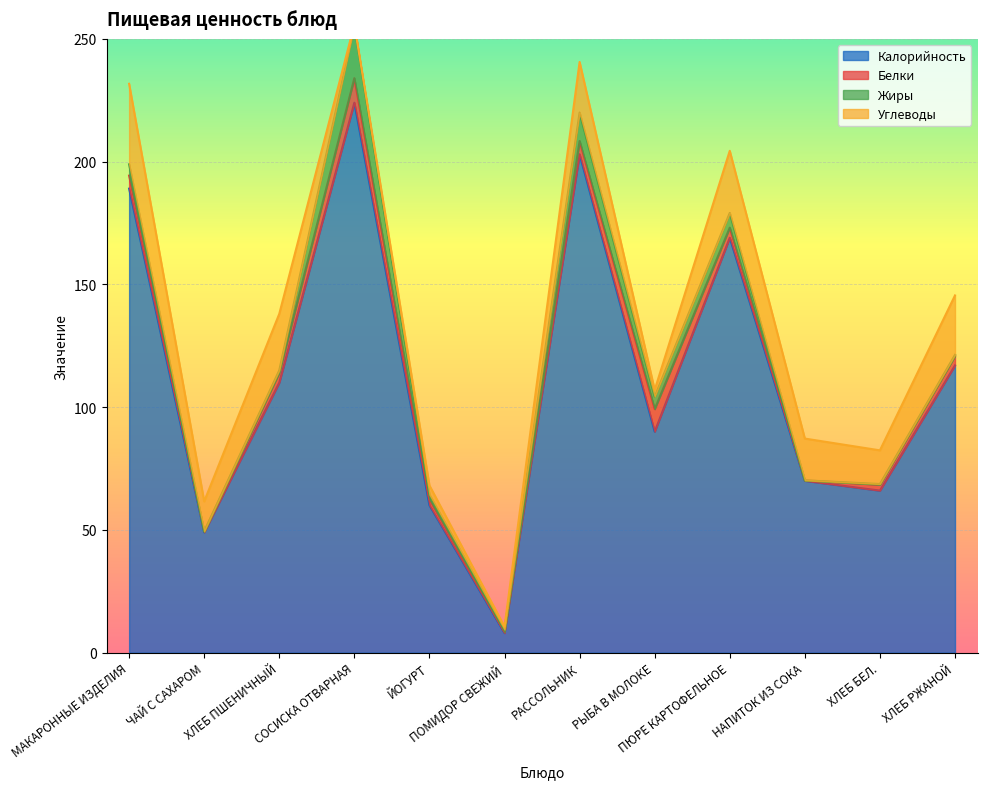

At which category is the sum across all series the highest?

СОСИСКА ОТВАРНАЯ